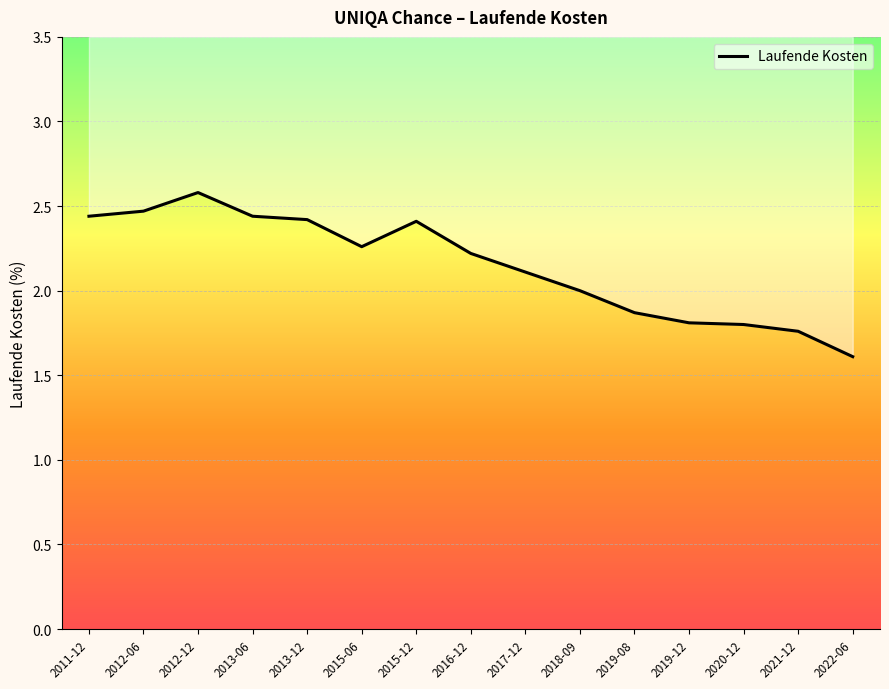

Rank the categories by value from highest to lowest.

2012-12, 2012-06, 2011-12, 2013-06, 2013-12, 2015-12, 2015-06, 2016-12, 2017-12, 2018-09, 2019-08, 2019-12, 2020-12, 2021-12, 2022-06